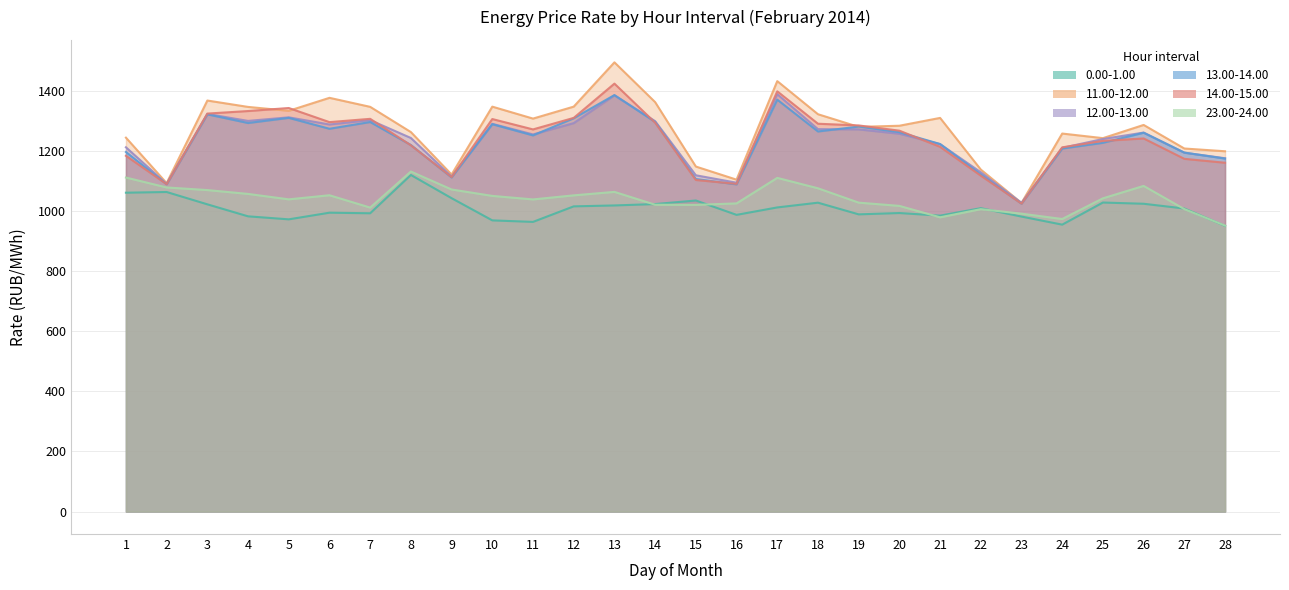

In 23.00-24.00, how many points are lower than both neighbors (excluding endpoints)?

6